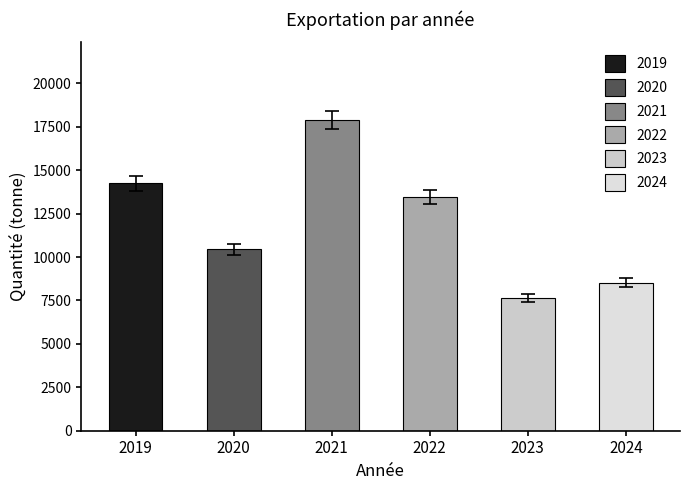

What is the difference between the second highest and minimum values?

6640.0